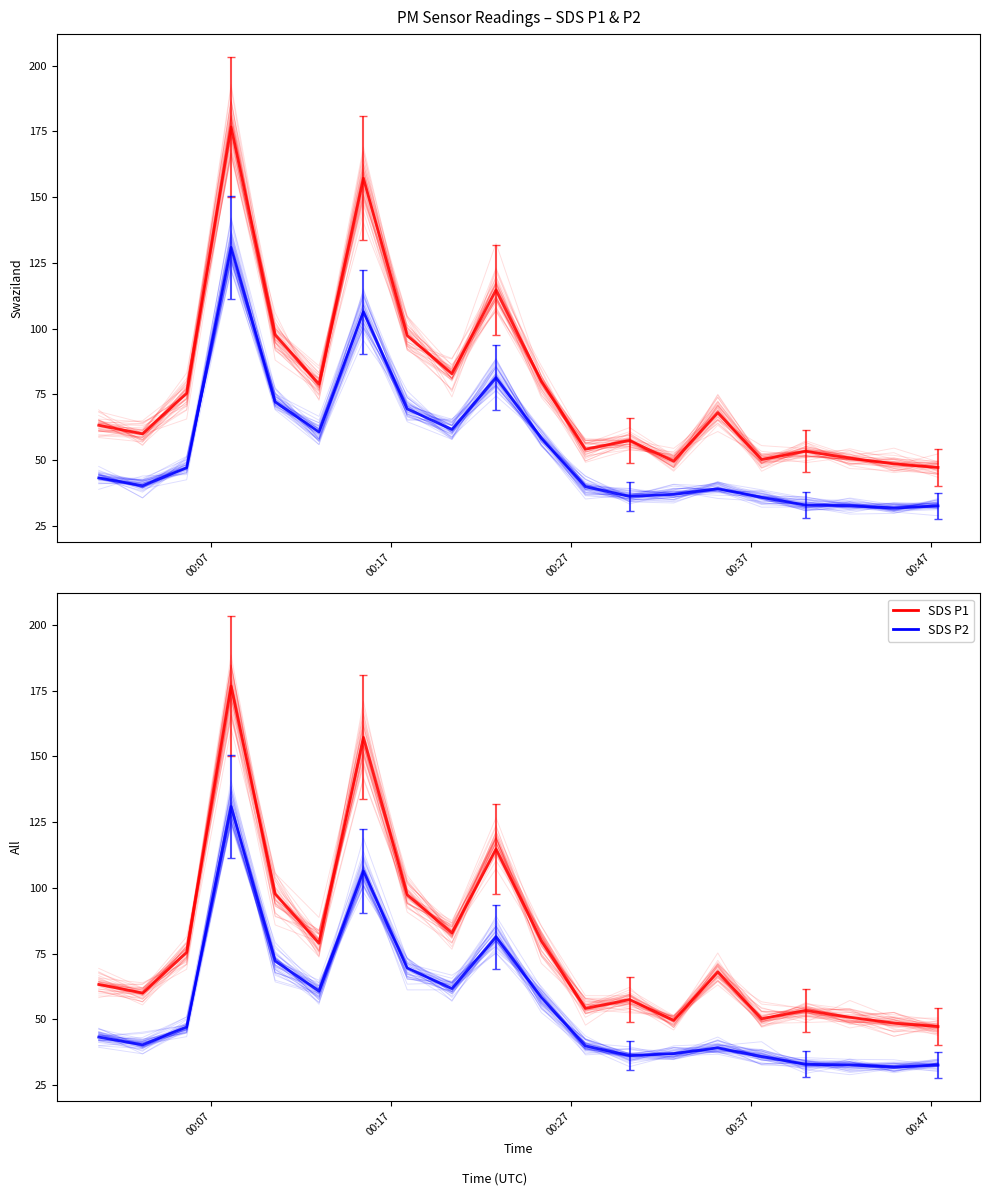

List the series in order of their peak value, lowest first.

SDS_P2, SDS_P1